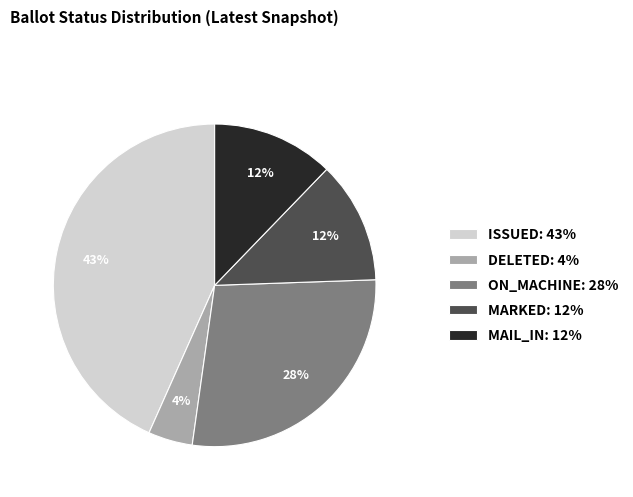

What percentage is the DELETED slice, to the nearest percent?

4%